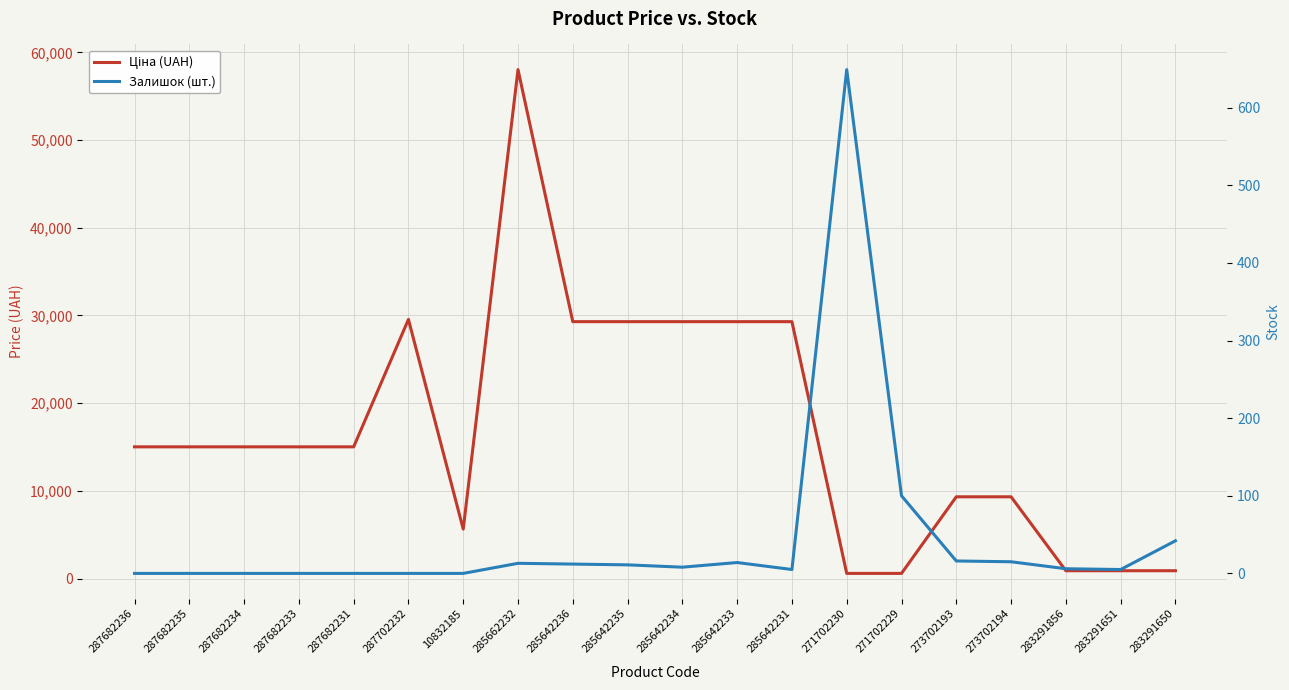

What is the label of the 19th point from the right?

287682235